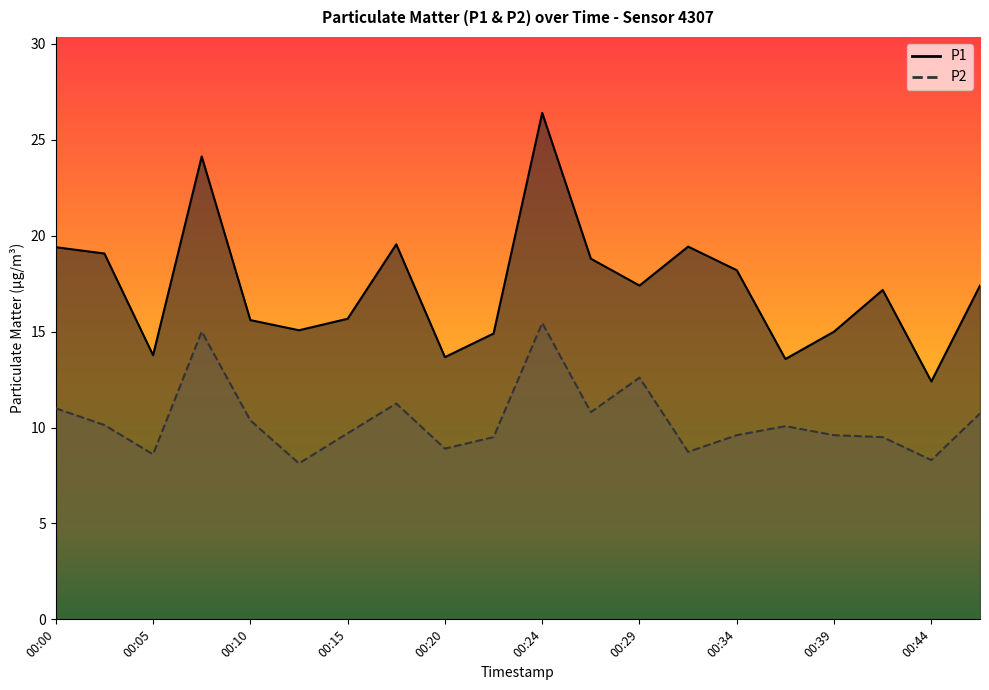

Which series has the largest range (max minus min)?

P1